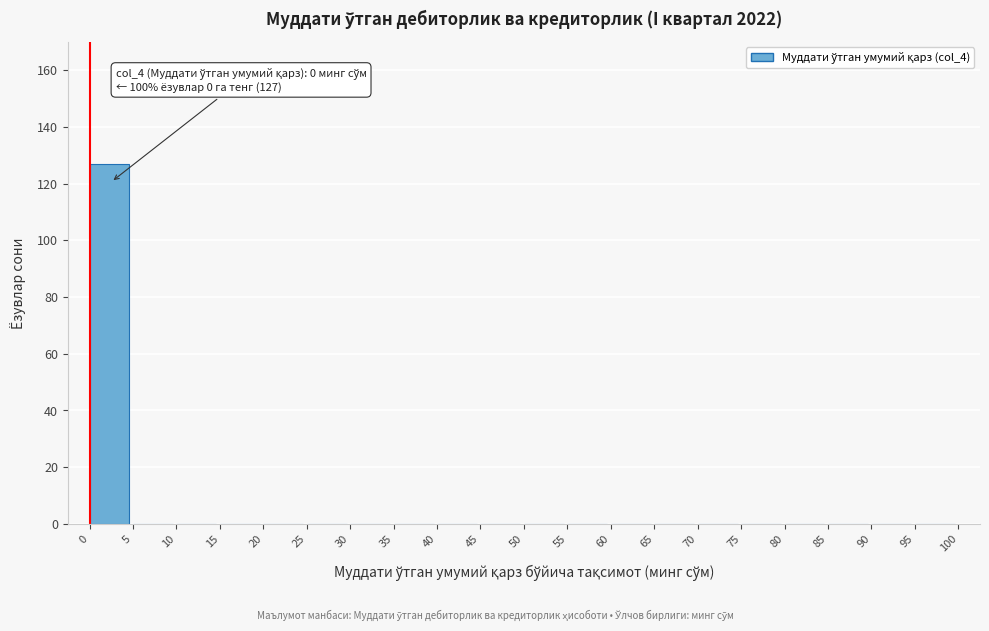

Over which range of the x-axis is the bar tallest?

0 to 5